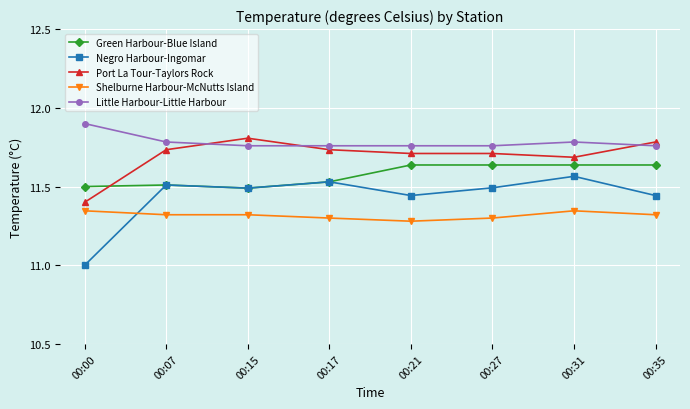

What is the spread (max minus min) of values at 00:35?

0.5